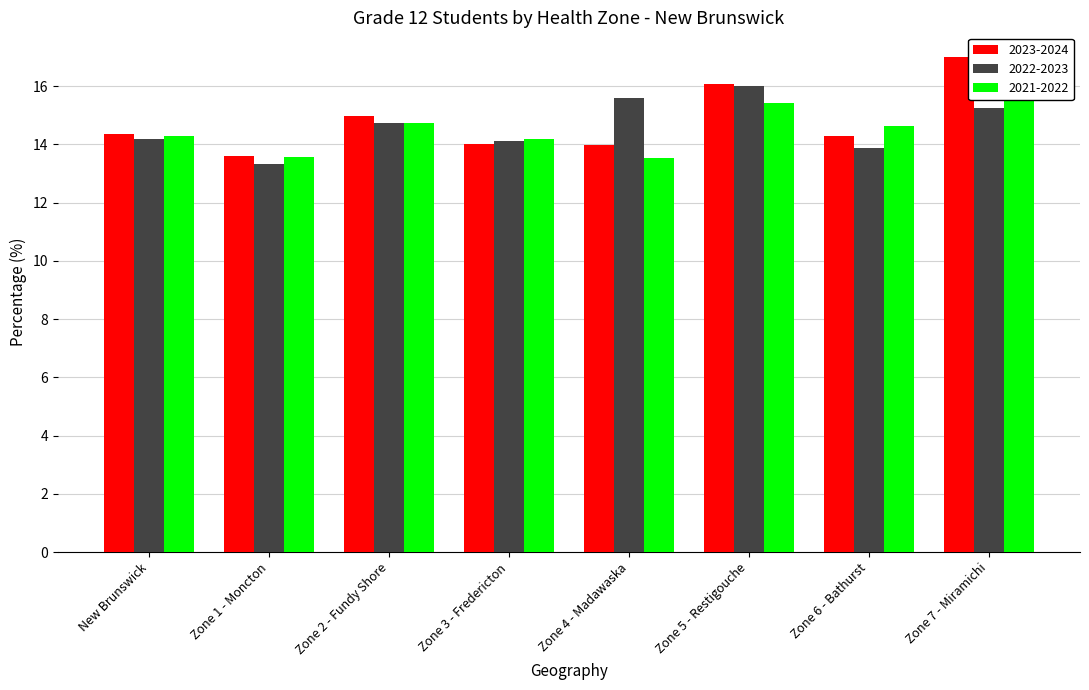

Between Zone 2 - Fundy Shore and Zone 5 - Restigouche, which series saw the biggest shift?

2022-2023